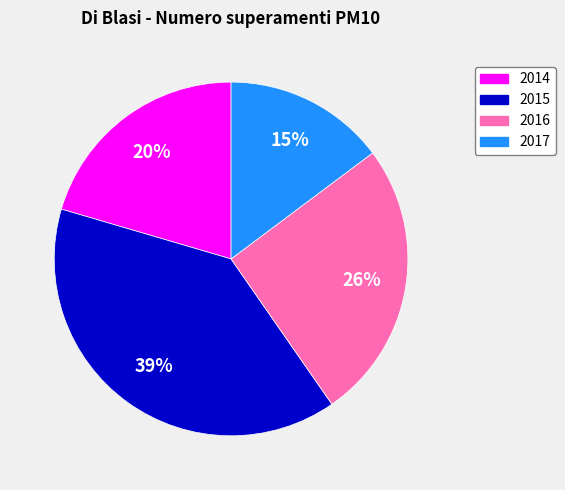

To the nearest percent, what portion does 2016 represent?

26%